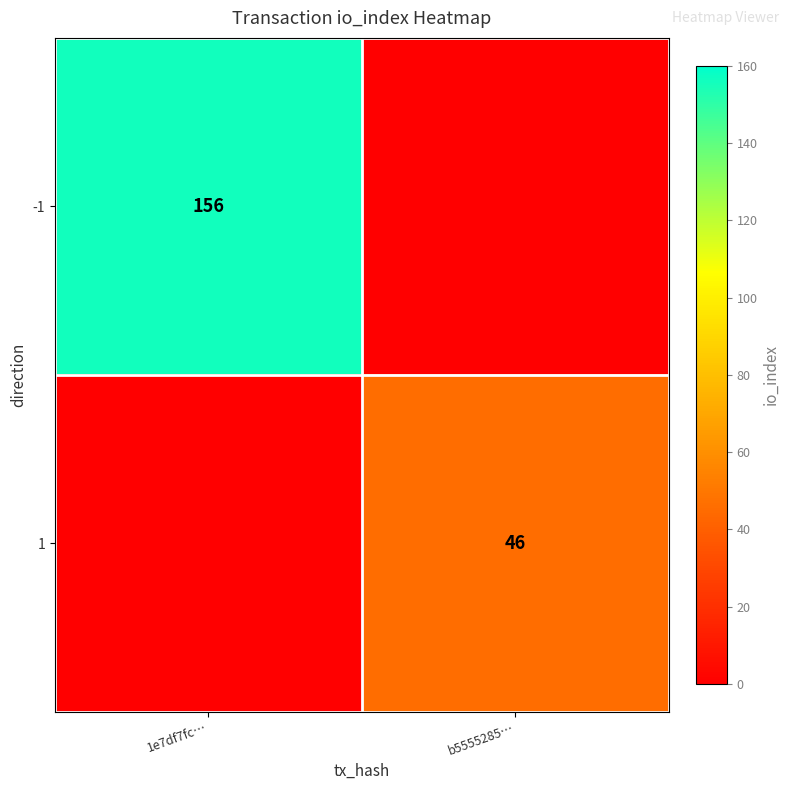

True or false: 1 has a value of 46 at b5555285….

True